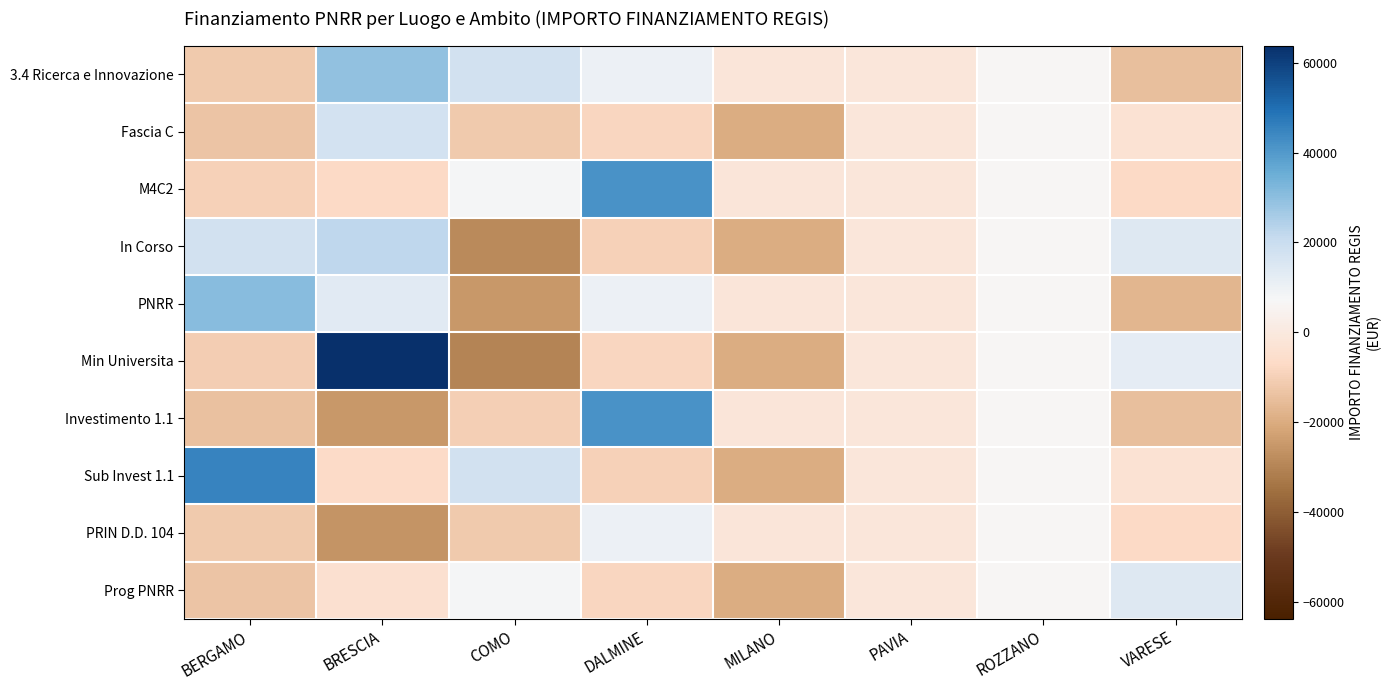

Which has a higher value, ROZZANO or DALMINE?

DALMINE